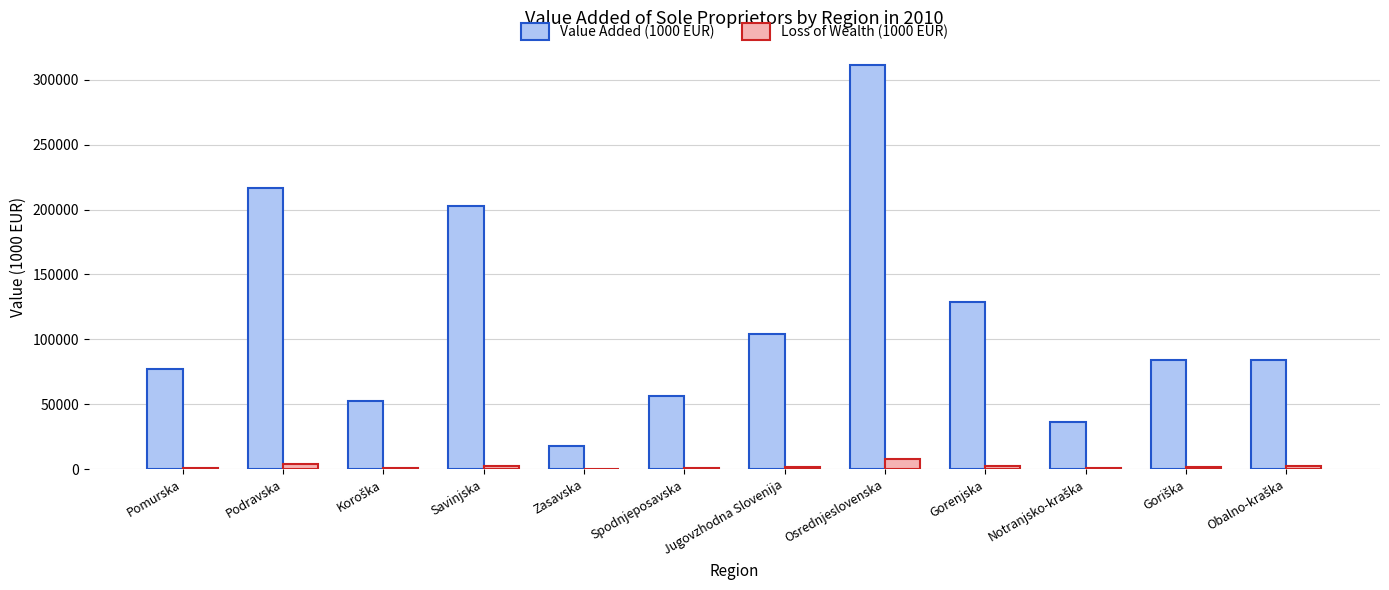

The value of Loss of Wealth (1000 EUR) at Pomurska is 923.9. True or false?

True